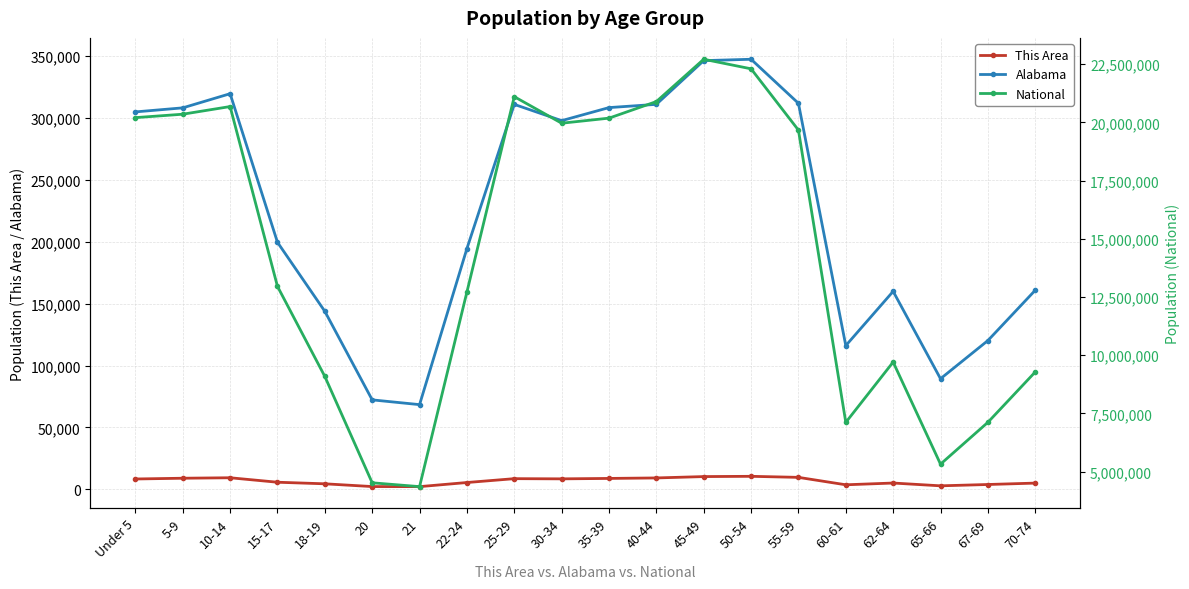

How many interior local peaks does the This Area series have?

4